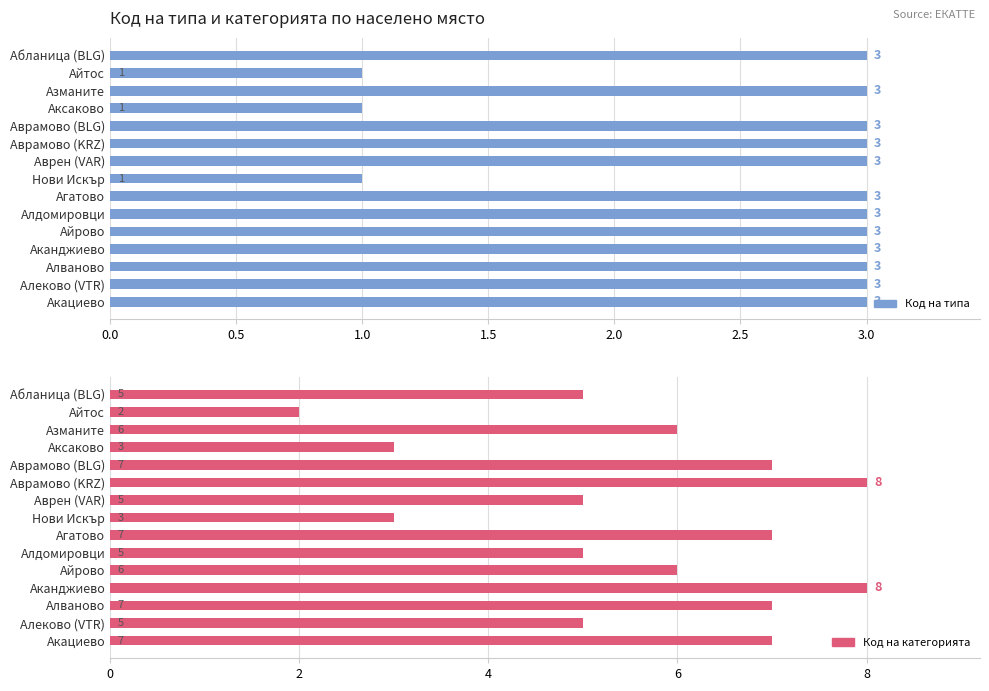

Rank the series at Алеково (VTR) from lowest to highest value.

Код на типа, Код на категорията